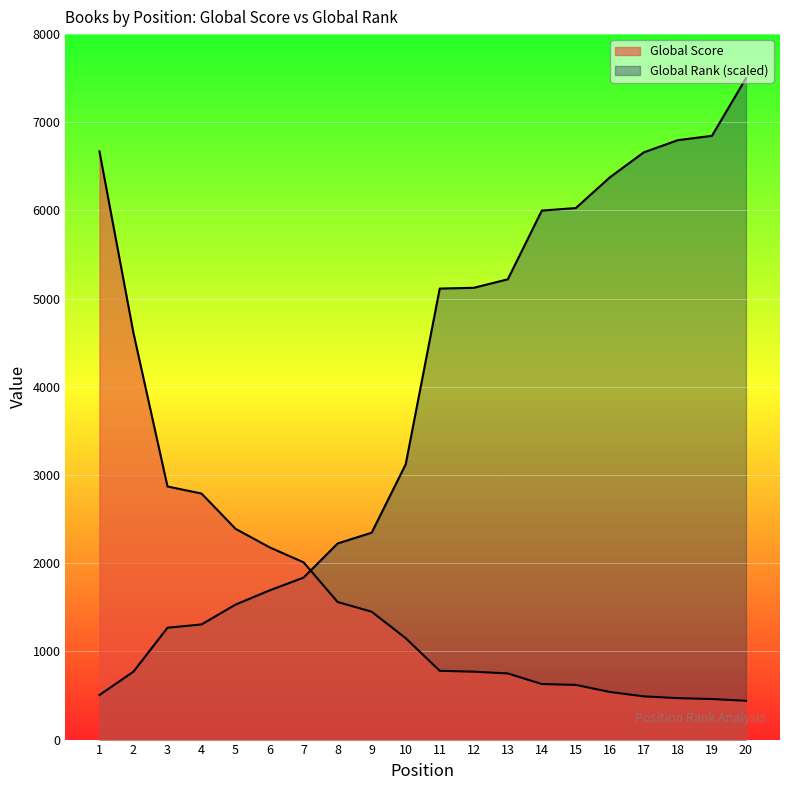

How many data points in Global Rank (scaled) are less than 5114?

10